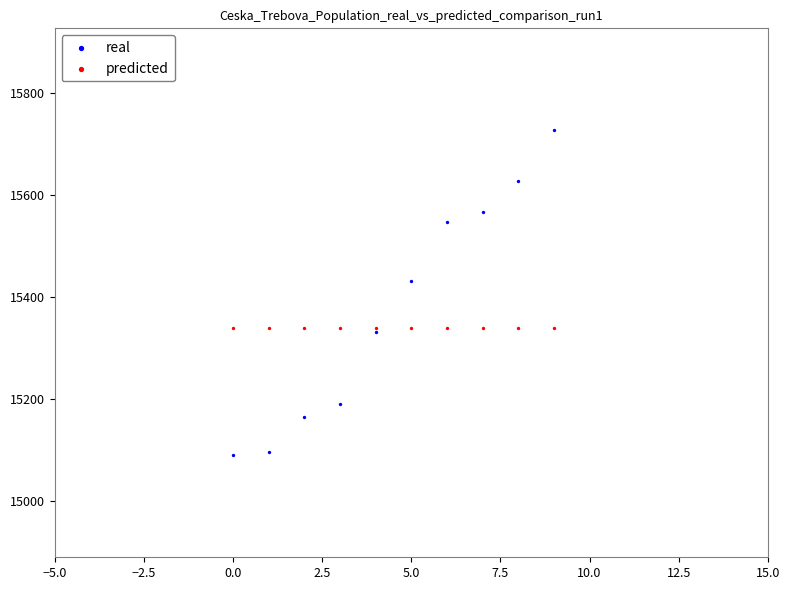

In the real series, what Y value is closest to 15408?

15432.0